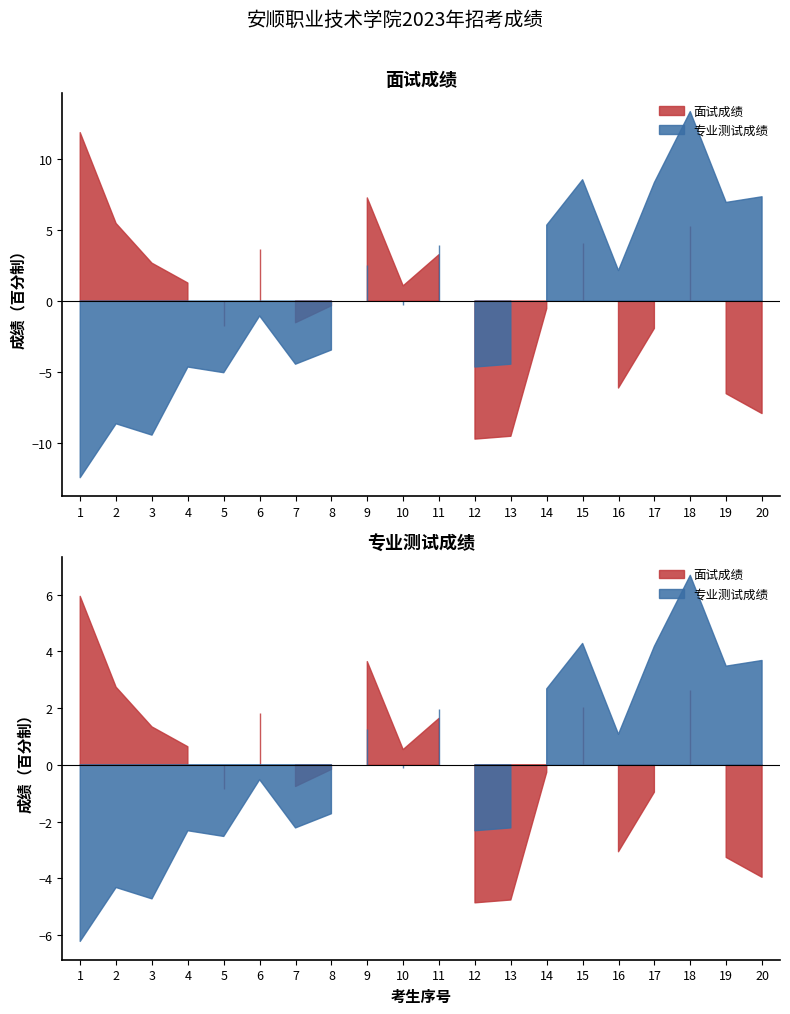

List the series in order of their peak value, highest first.

专业测试成绩, 面试成绩